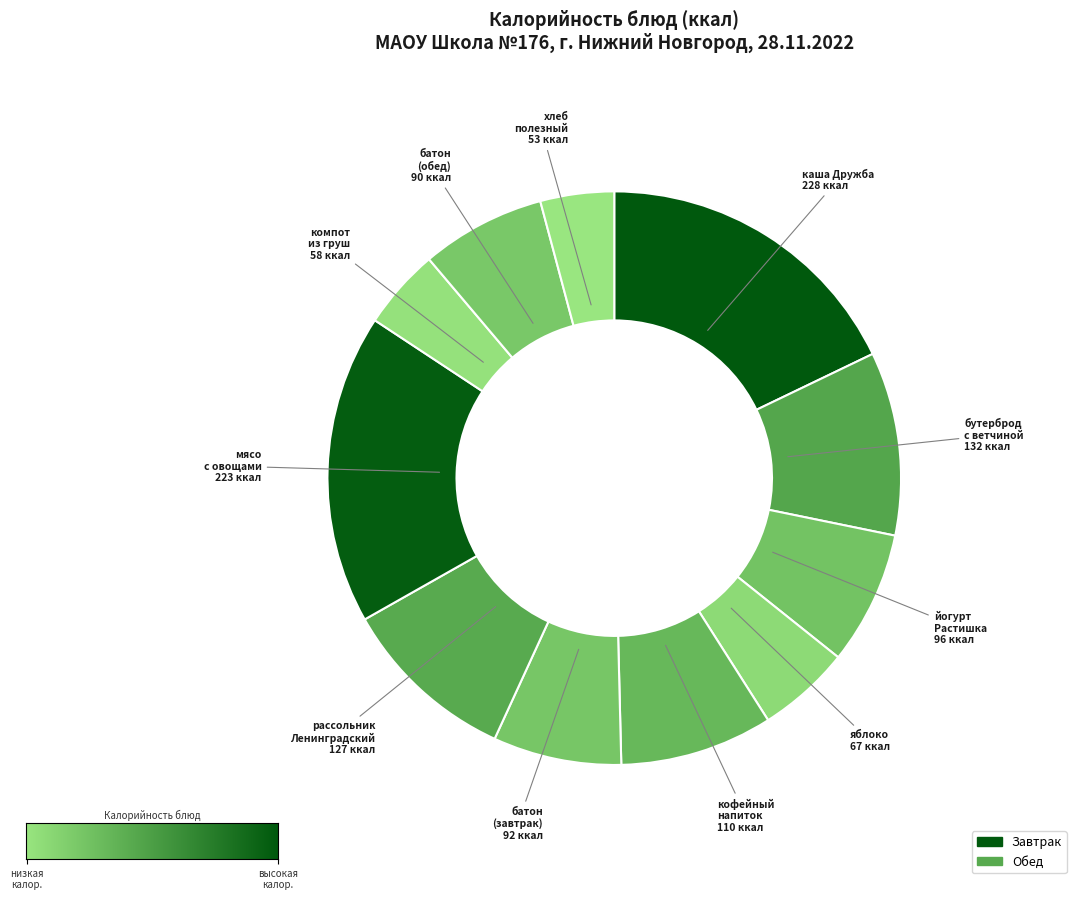

How many slices are in this pie chart?

11